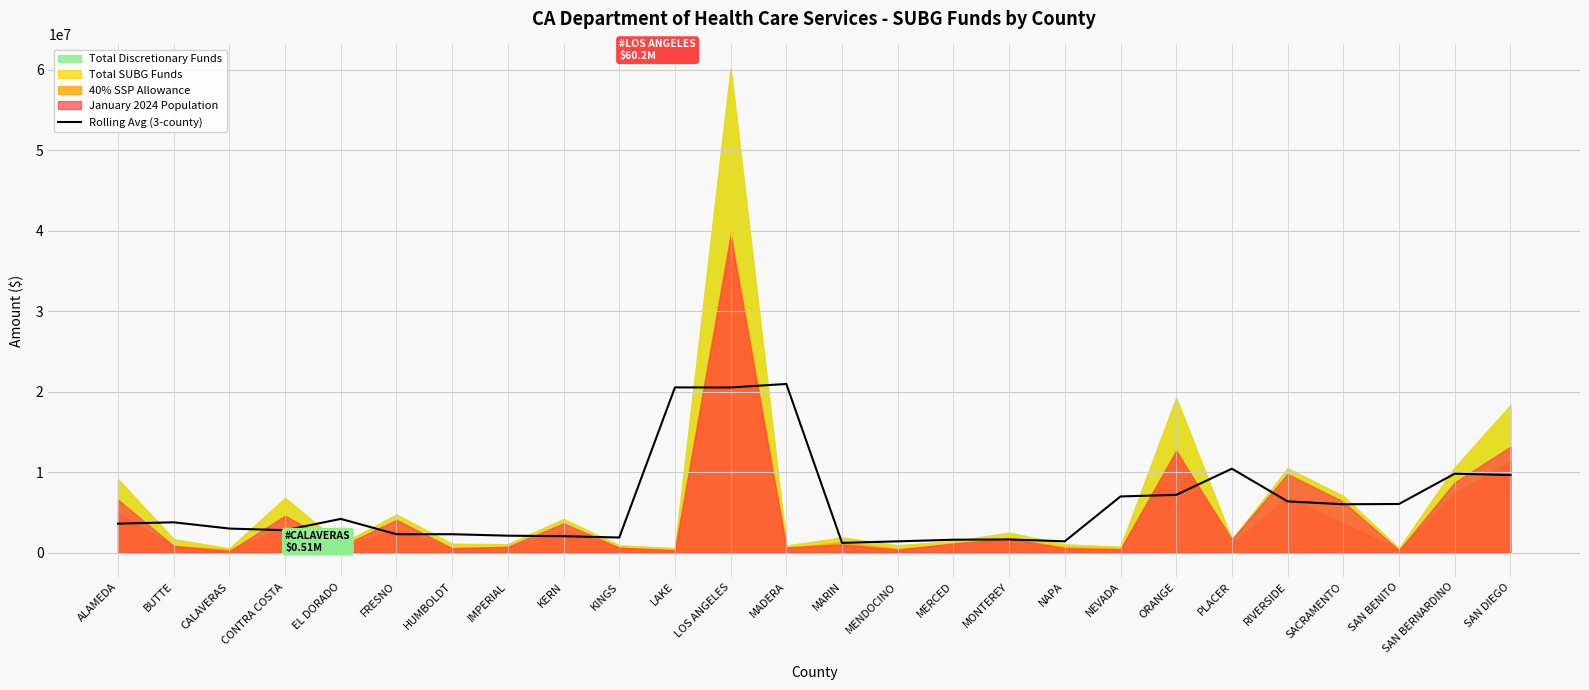

What is the label of the 23rd point from the left?

SACRAMENTO